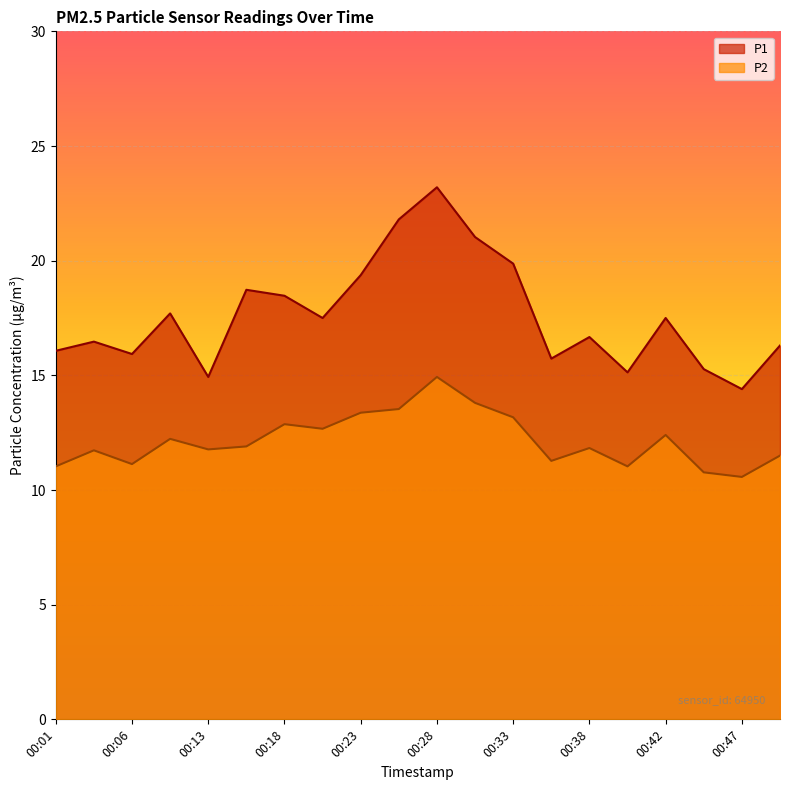

What are all the series names shown in the legend?

P1, P2